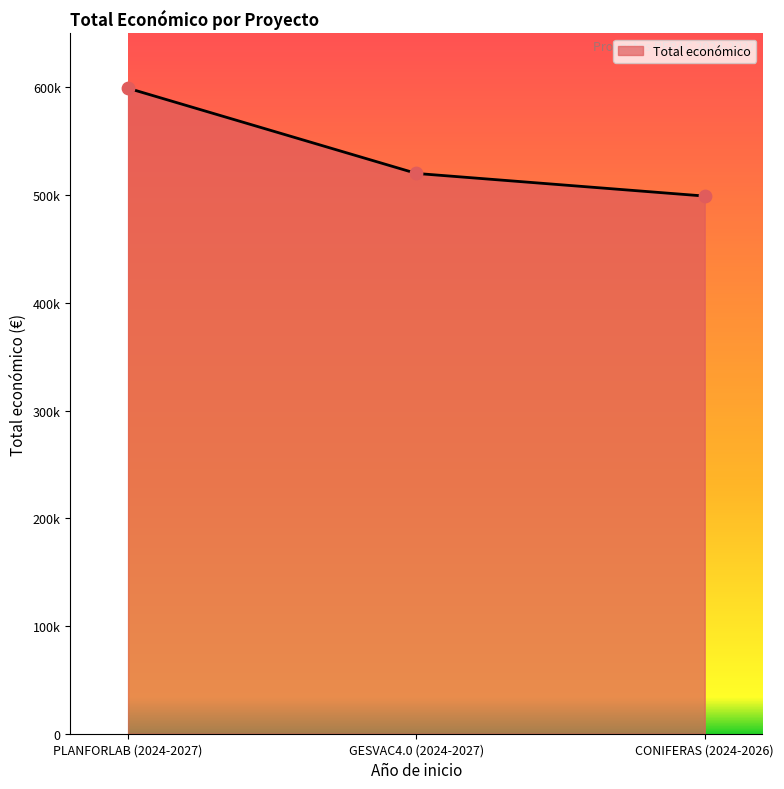

What is the change in value from PLANFORLAB (2024-2027) to GESVAC4.0 (2024-2027)?

-79072